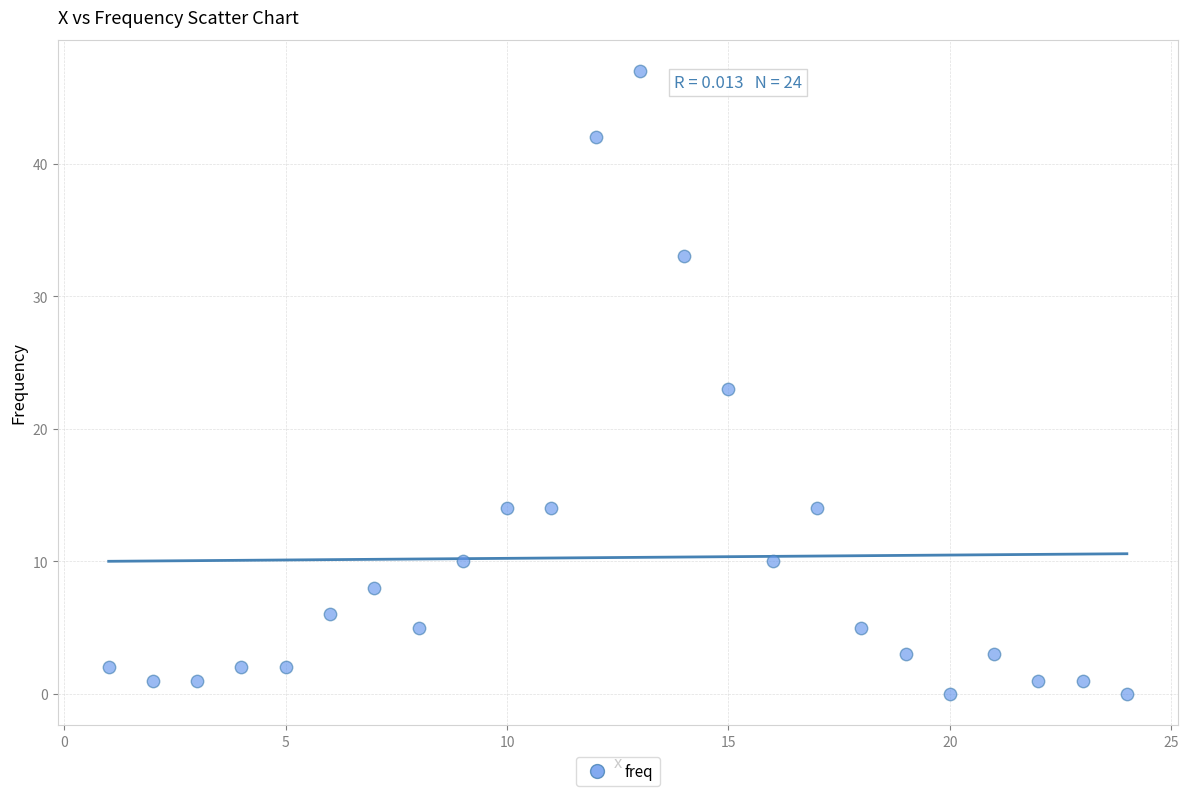

What is the range of Y values (max minus min)?

47